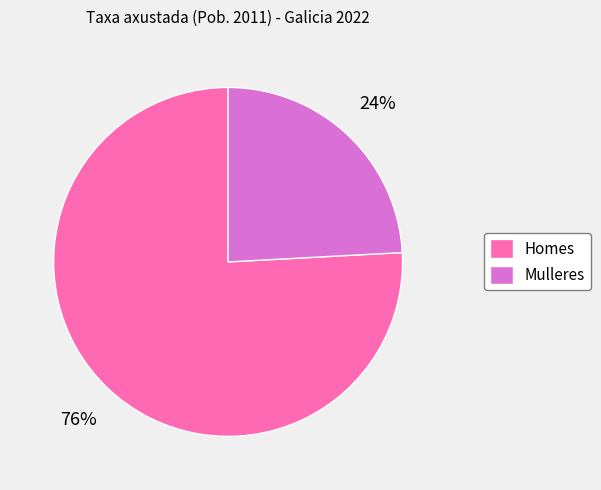

To the nearest percent, what portion does Homes represent?

76%